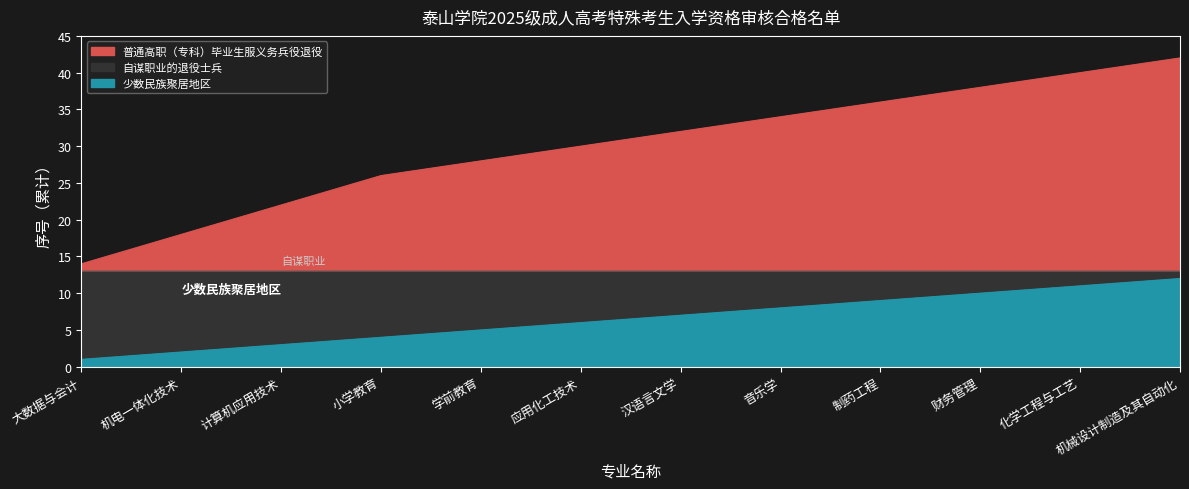

True or false: 少数民族聚居地区 has more than 1 points higher than both neighbors.

False